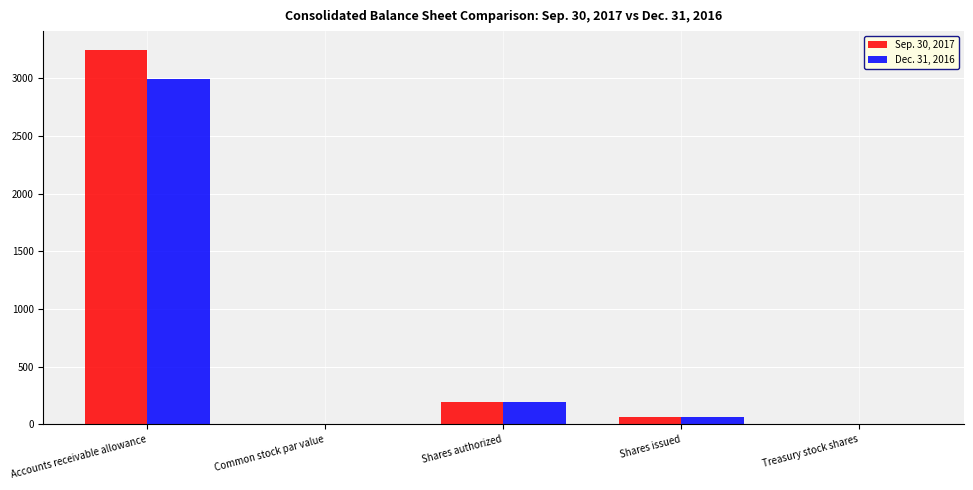

What is the difference between the Dec. 31, 2016 values at Accounts receivable allowance and Shares authorized?

2790.0